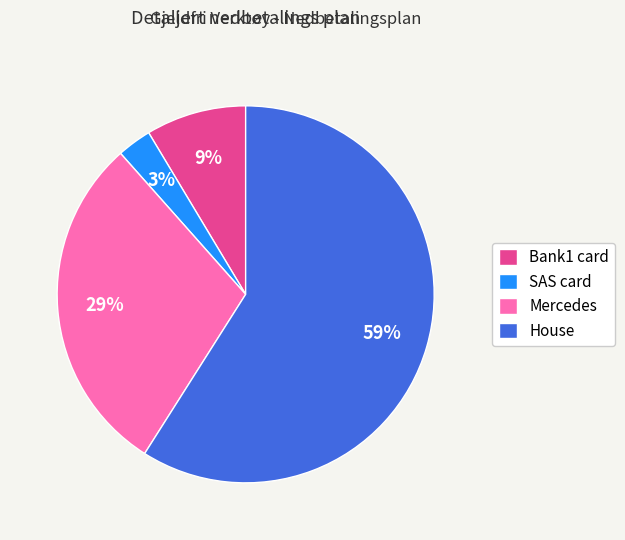

How many slices are in this pie chart?

4